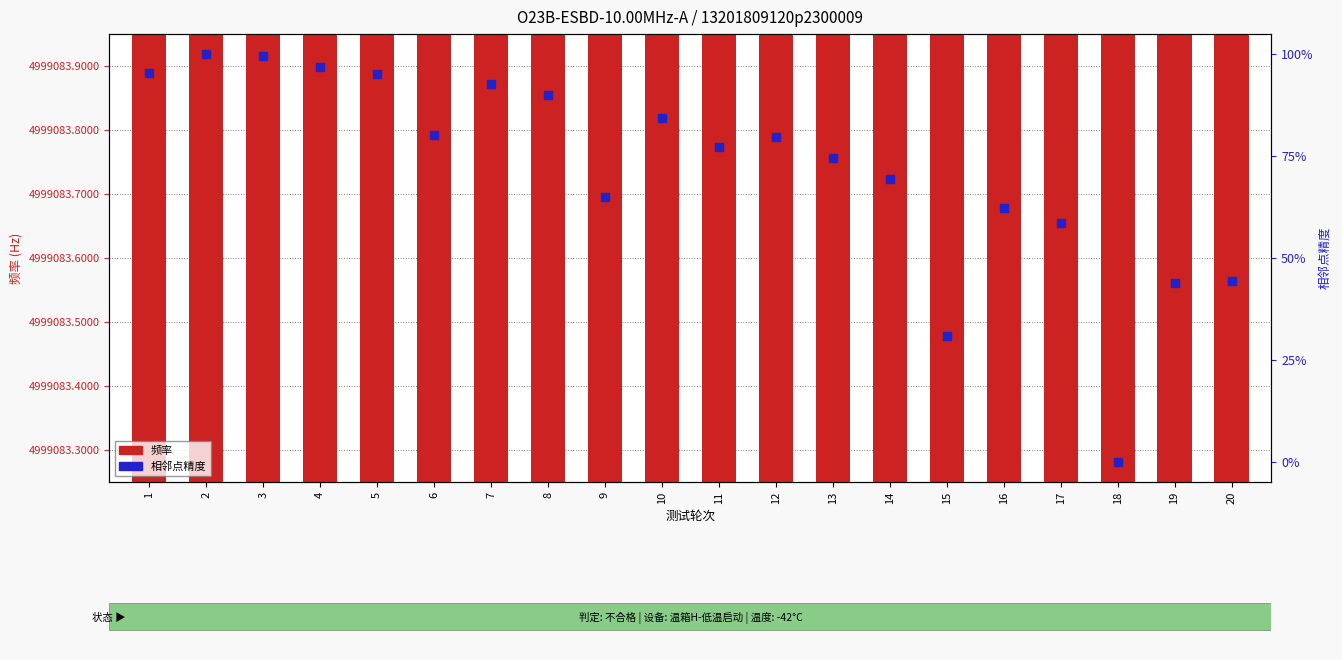

What is the total value across all series at 10?

4999167.8